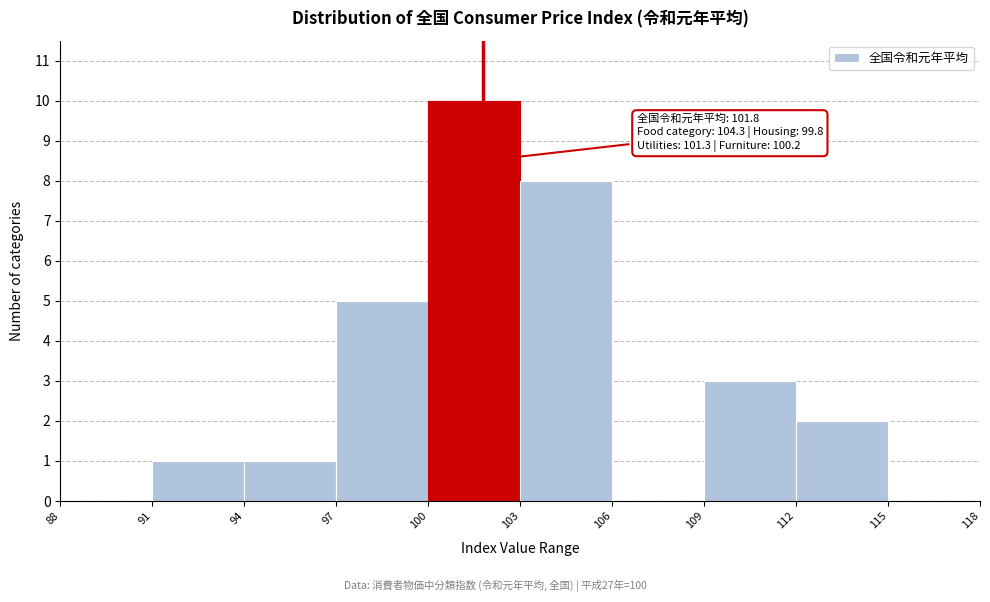

Over which range of the x-axis is the bar tallest?

100 to 103